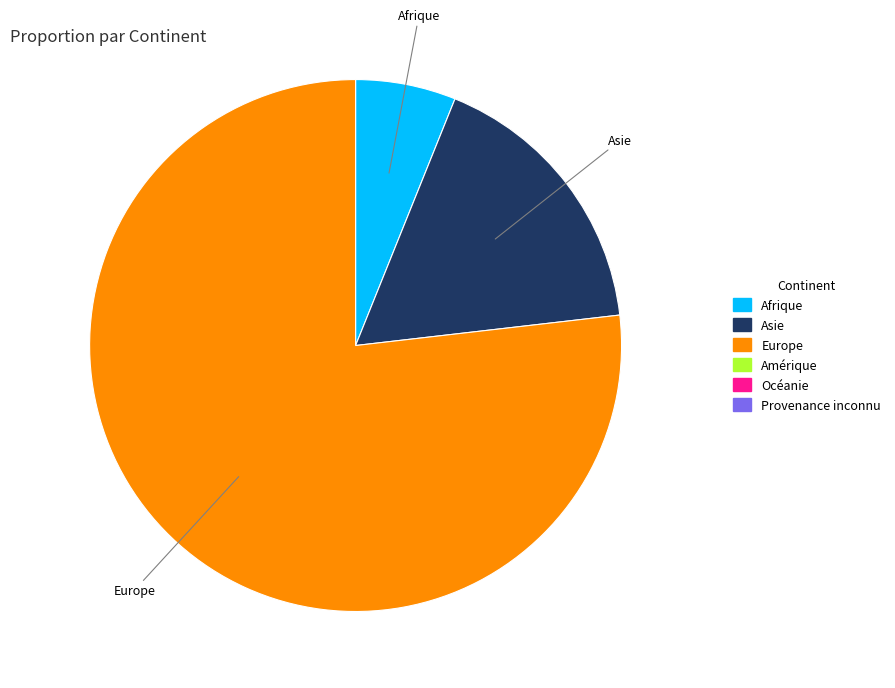

Which slice represents more than half of the pie?

Europe